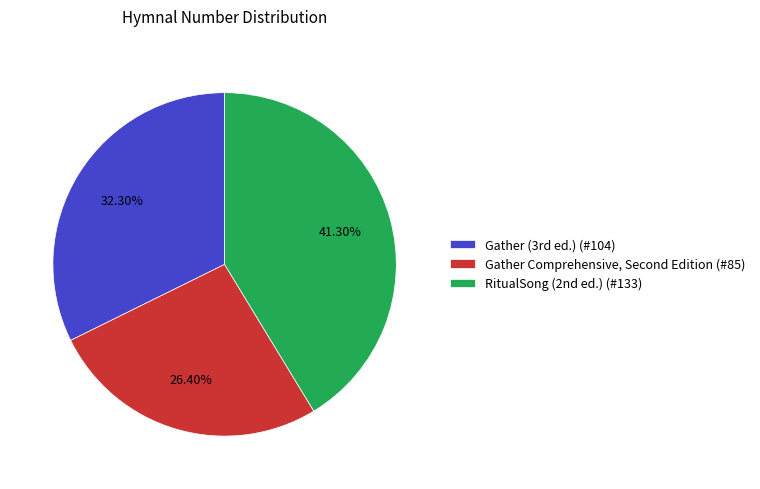

How many segments does this pie chart have?

3